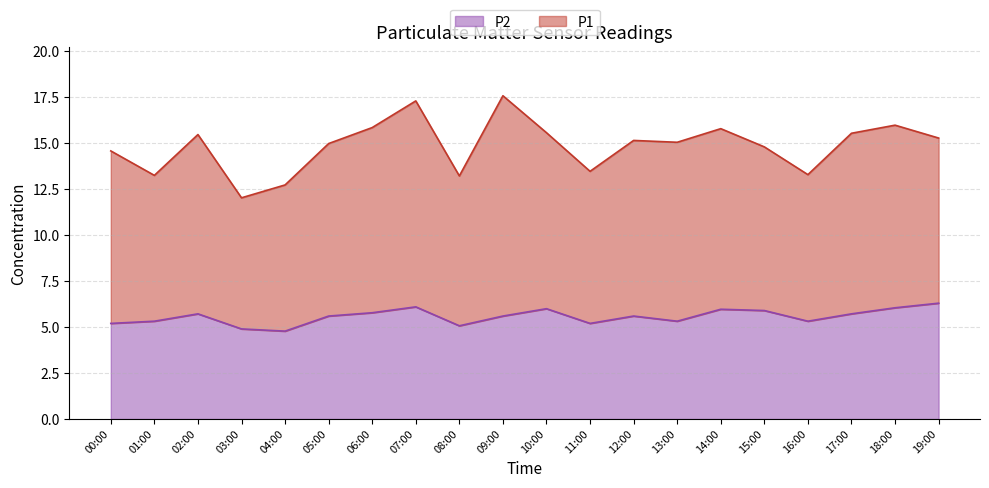

The value at 16:00 is 5.3. True or false?

True